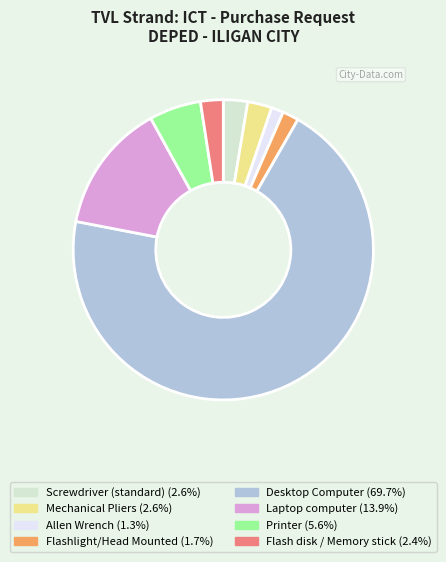

What is the ratio of the value at Mechanical Pliers (2.6%) to the value at Flashlight/Head Mounted (1.7%)?

1.5